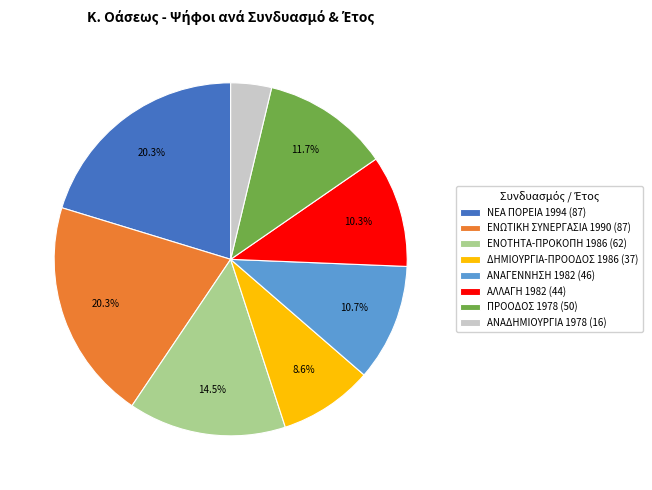

How many slices are in this pie chart?

8